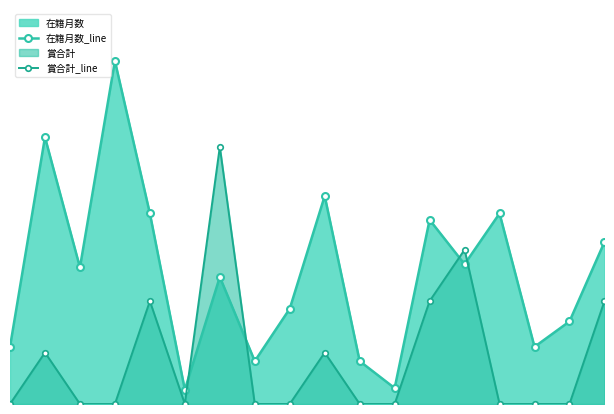

At which category does 在籍月数_line reach its first local peak?

2